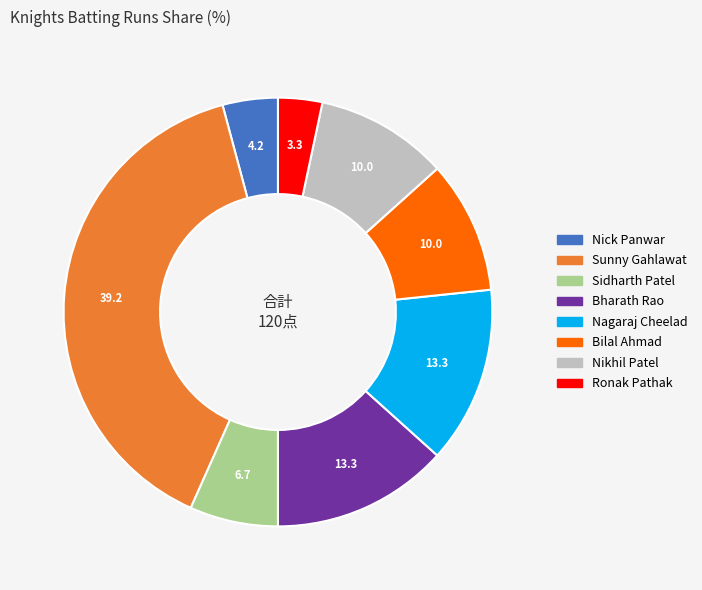

Do Sunny Gahlawat and Bharath Rao together represent more than half of the pie?

Yes